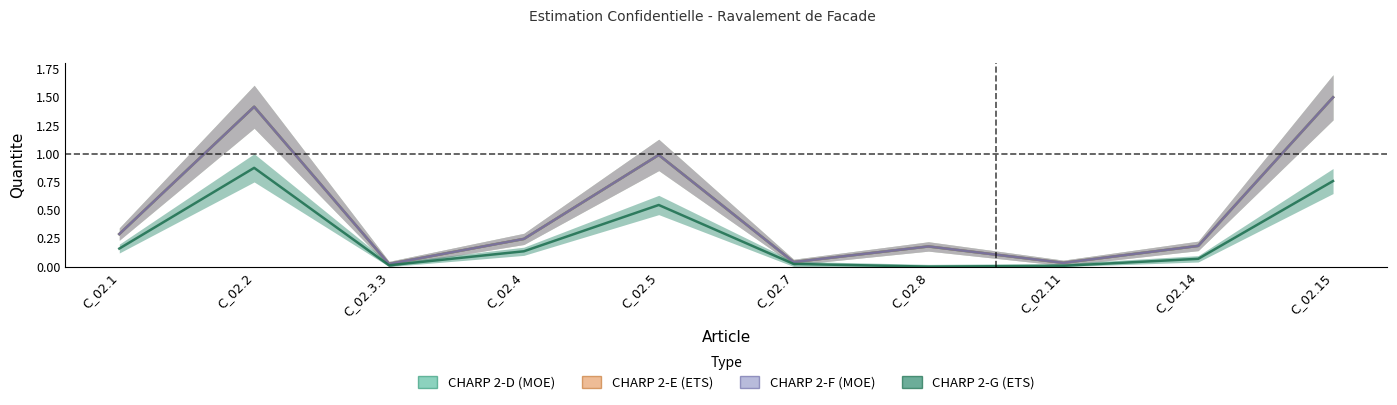

What value does the CHARP 2-E (ETS) series have at C_02.15?

1.5